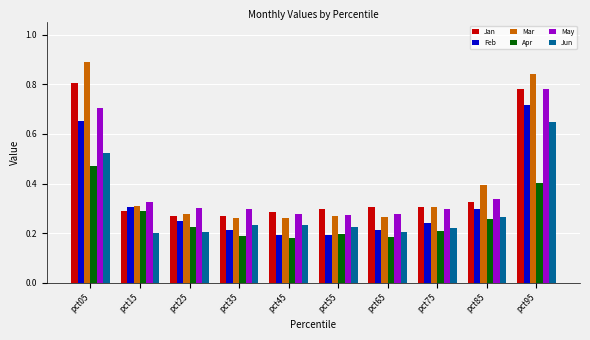

The Apr series shows 0.6 at pct95. True or false?

False